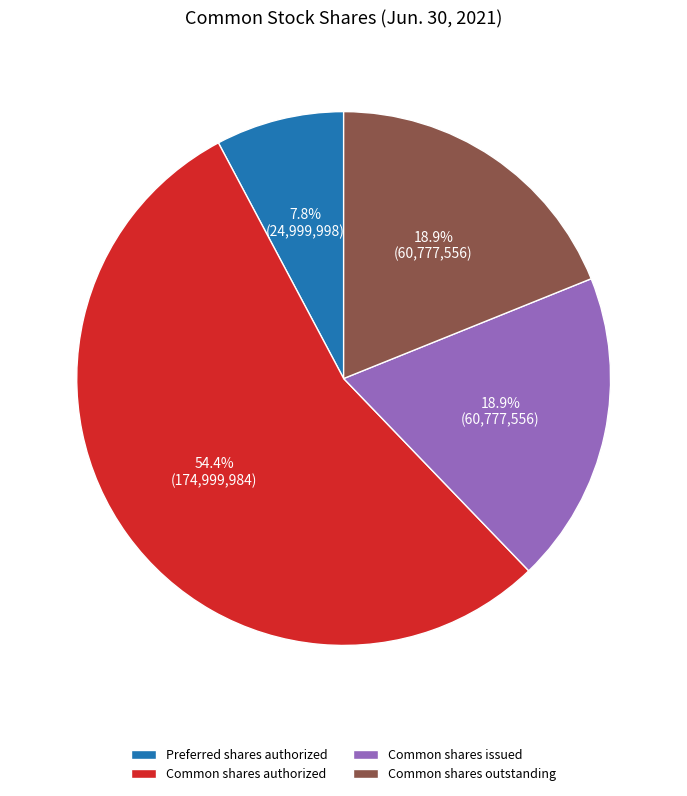

To the nearest percent, what is the difference between the Preferred shares authorized and Common shares issued slice percentages?

11%